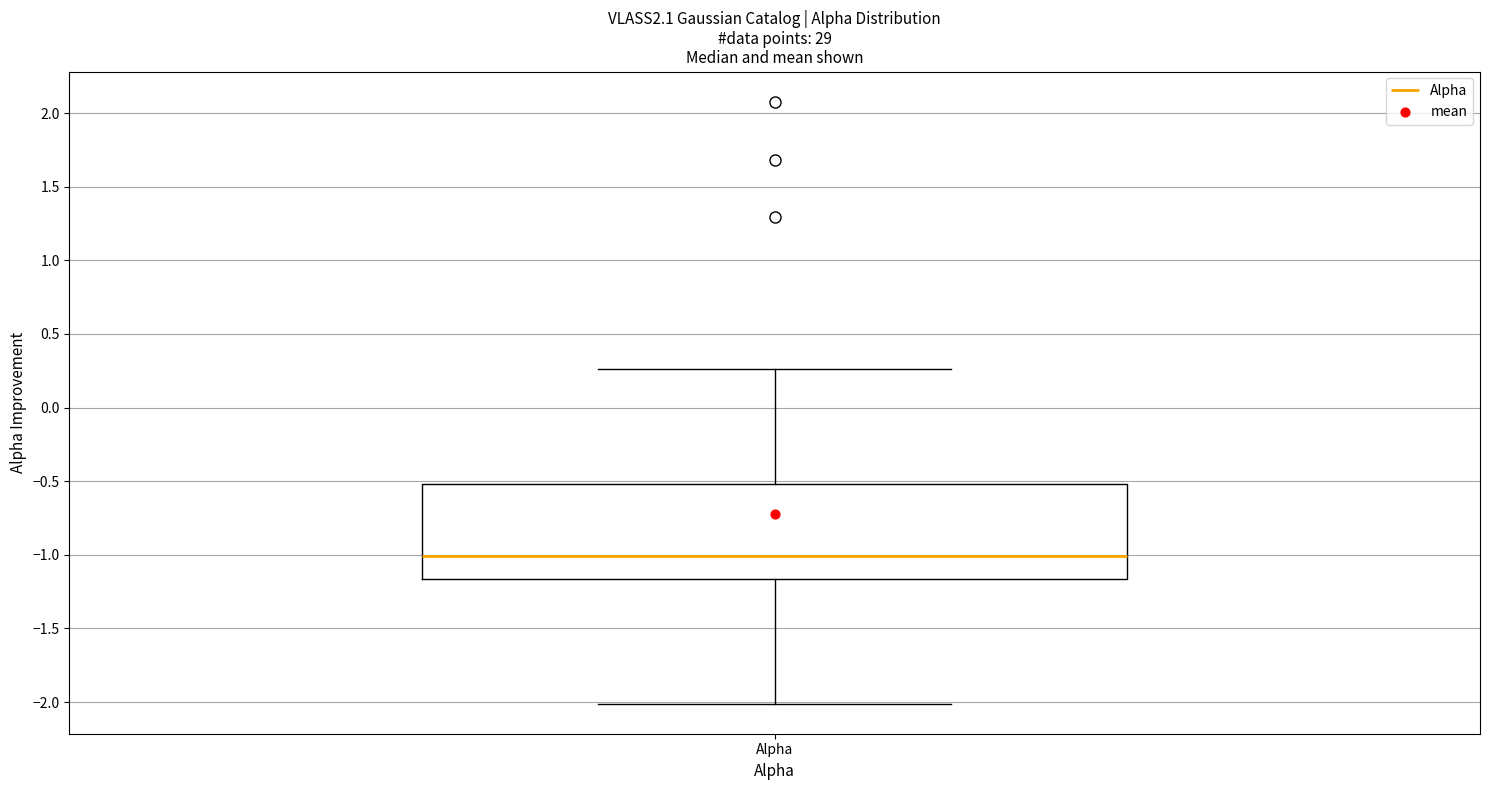

Transcribe this box plot: give where the median line is, the range the box spans, and where the two whiskers end, as read against the y-axis. The values are not printed on the chart, so give them approximately, as read against the axis.

median -1.00, box -1.15 to -0.50, whiskers -2.00 to 0.25